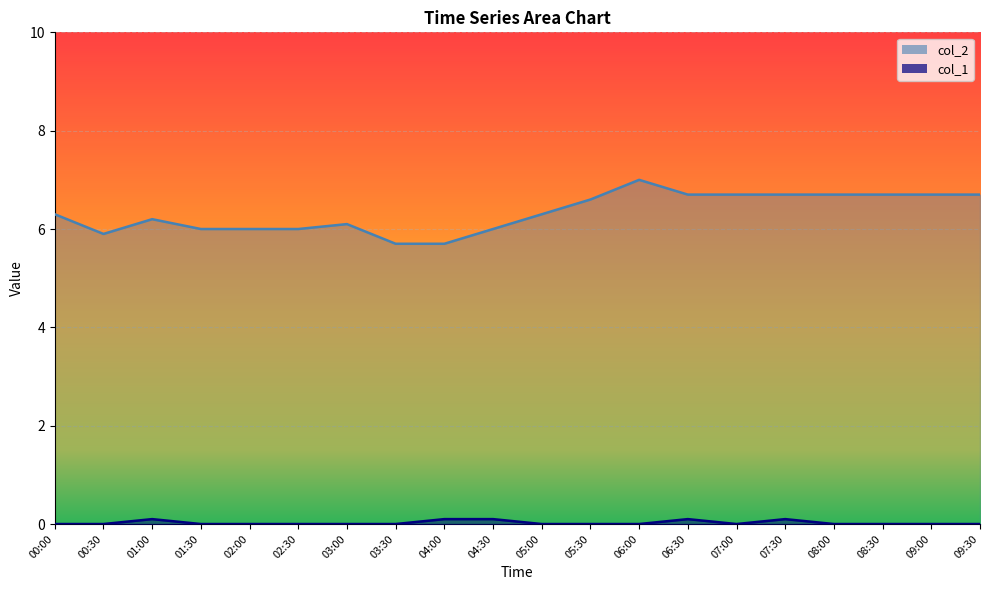

What is the label of the 7th point from the right?

06:30